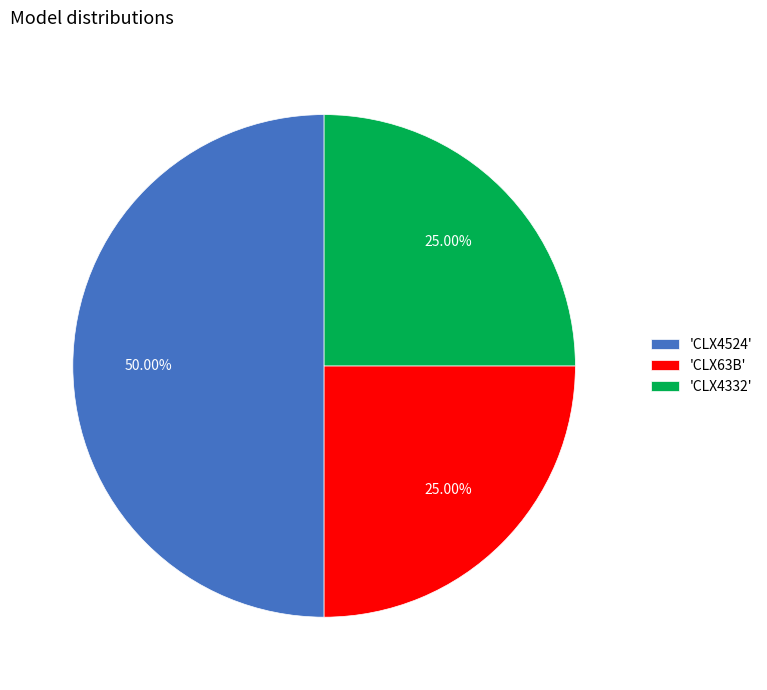

Between 'CLX4524' and 'CLX63B', which is larger?

'CLX4524'